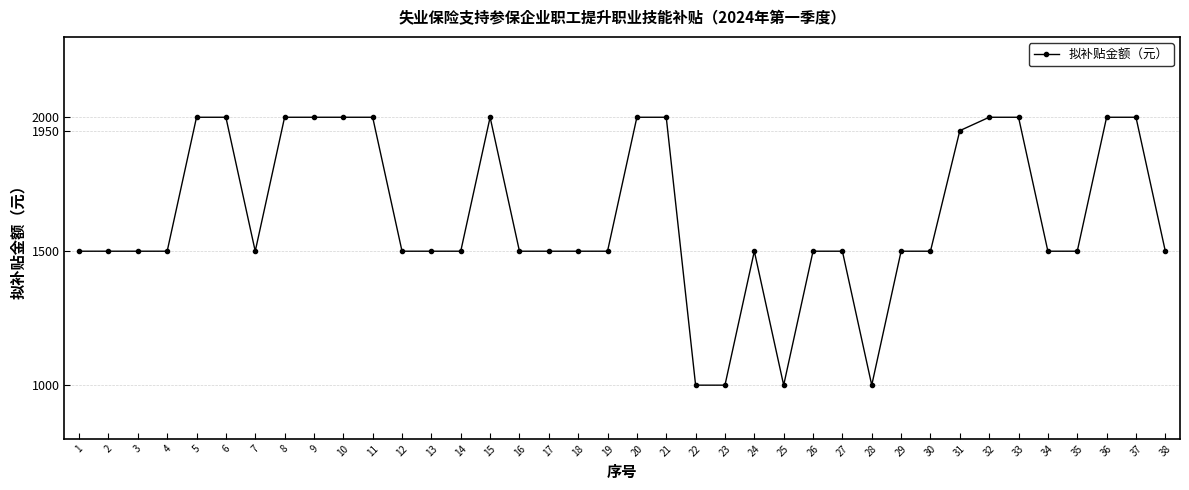

Reading right to left, transcribe all the data shown in this chart.

38=1500	37=2000	36=2000	35=1500	34=1500	33=2000	32=2000	31=1950	30=1500	29=1500	28=1000	27=1500	26=1500	25=1000	24=1500	23=1000	22=1000	21=2000	20=2000	19=1500	18=1500	17=1500	16=1500	15=2000	14=1500	13=1500	12=1500	11=2000	10=2000	9=2000	8=2000	7=1500	6=2000	5=2000	4=1500	3=1500	2=1500	1=1500